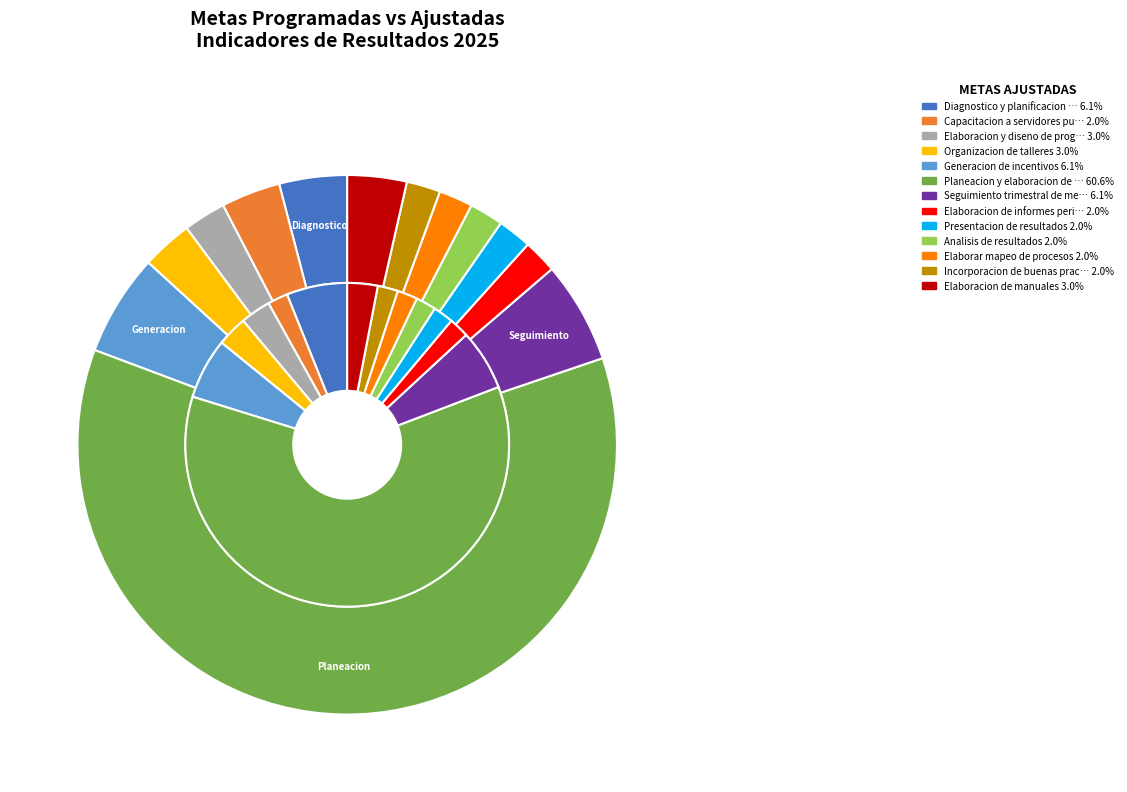

What percentage do 11 and 8 together represent?

4.1%